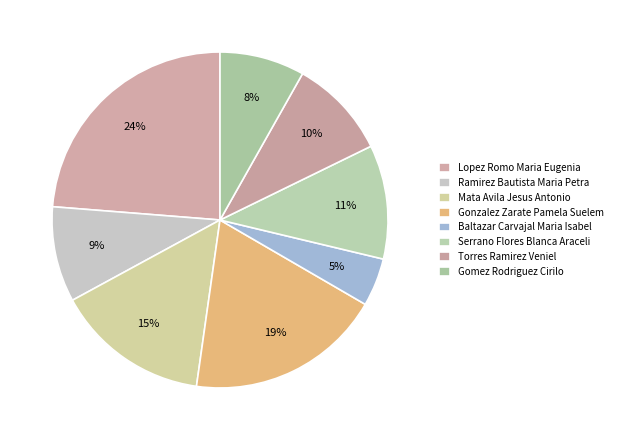

The Lopez Romo Maria Eugenia slice represents 35% of the pie. True or false?

False